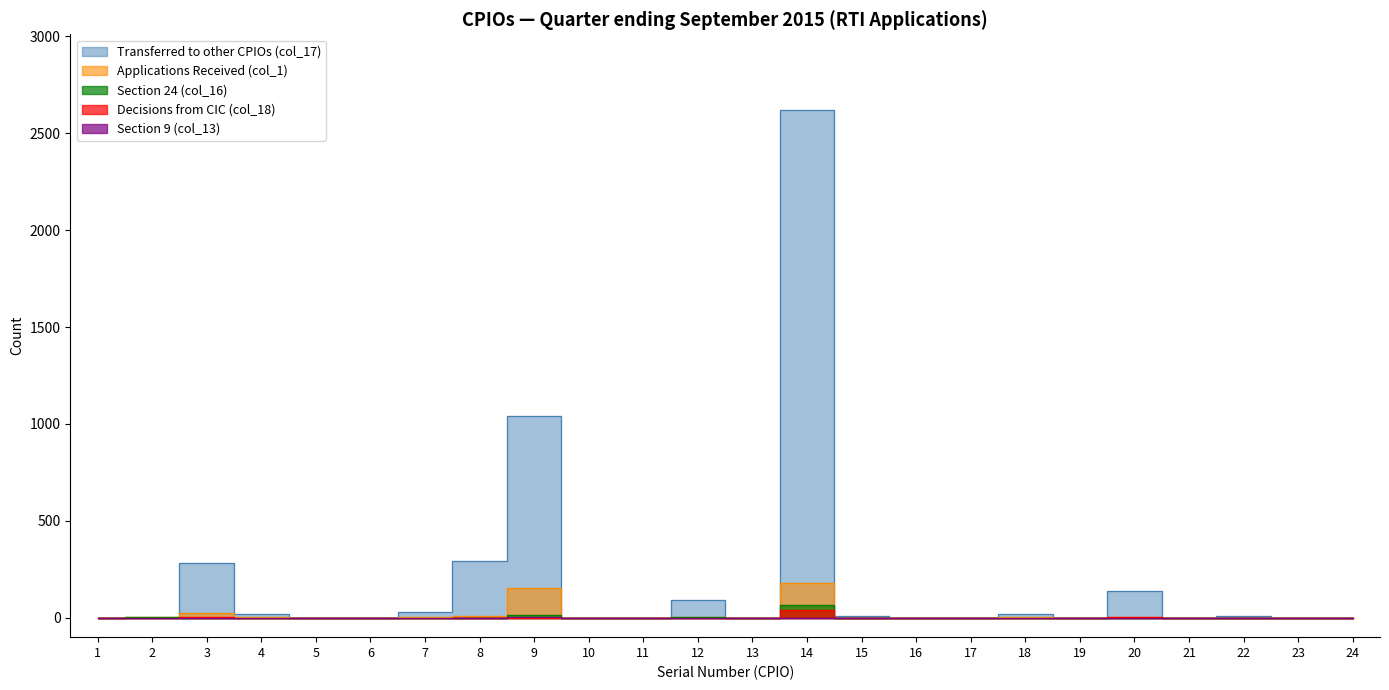

Is this an area chart (filled region under the line)?

No